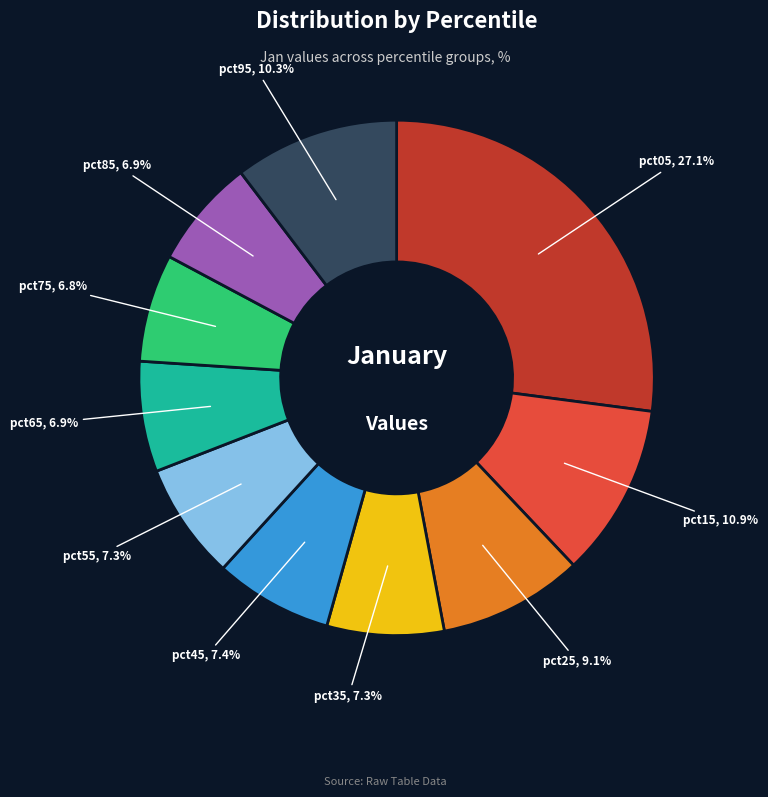

How many slices are in this pie chart?

10